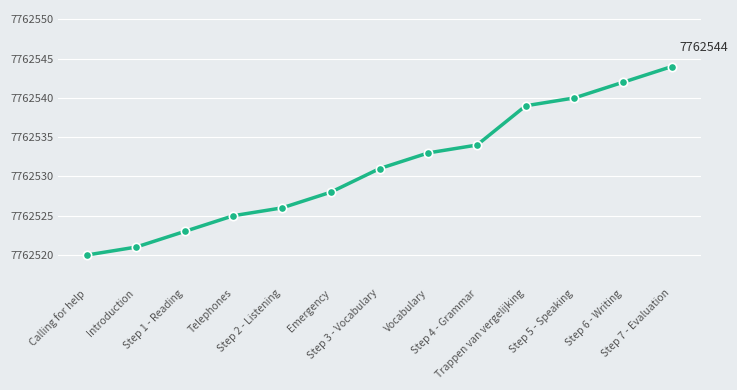

Which category has the highest value across all series?

Step 7 - Evaluation